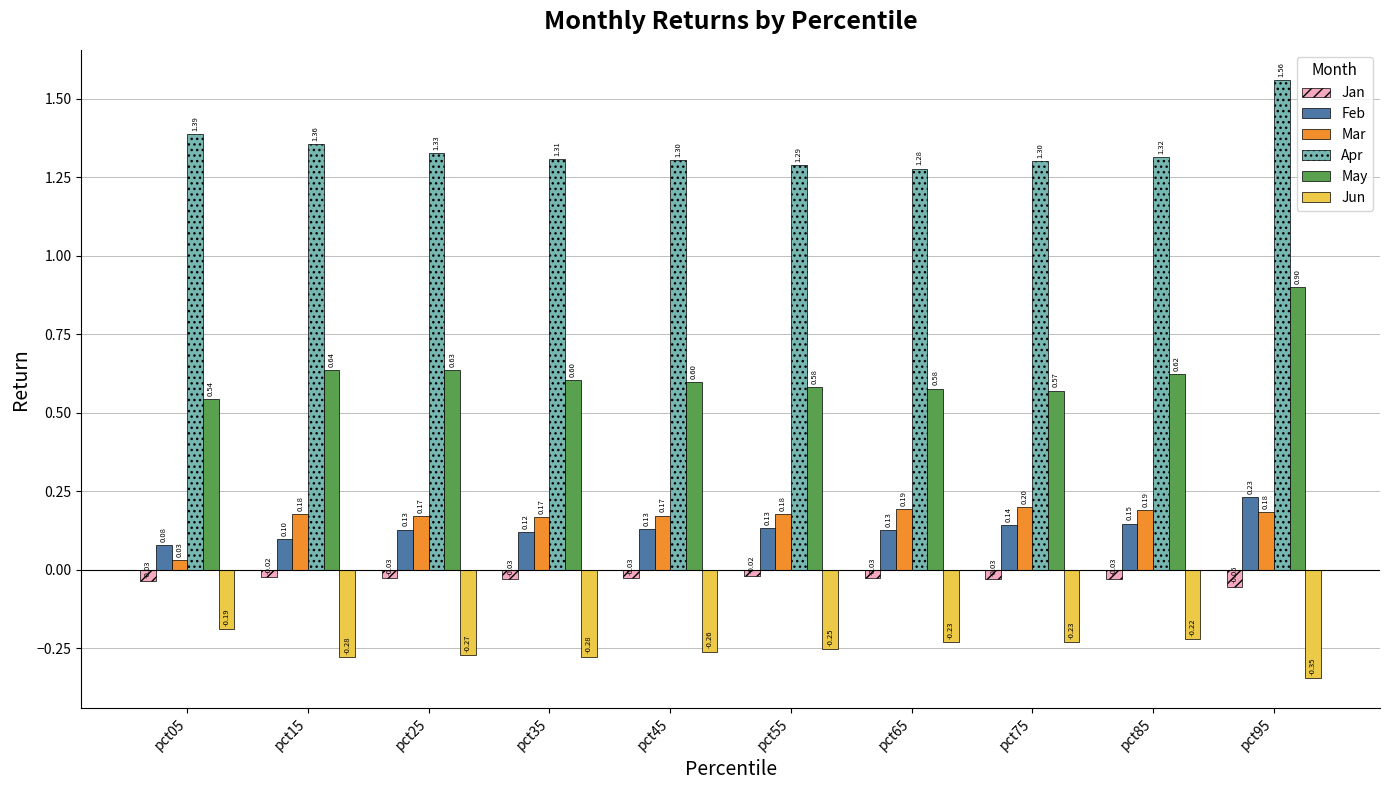

List the series in order of their peak value, highest first.

Apr, May, Feb, Mar, Jan, Jun